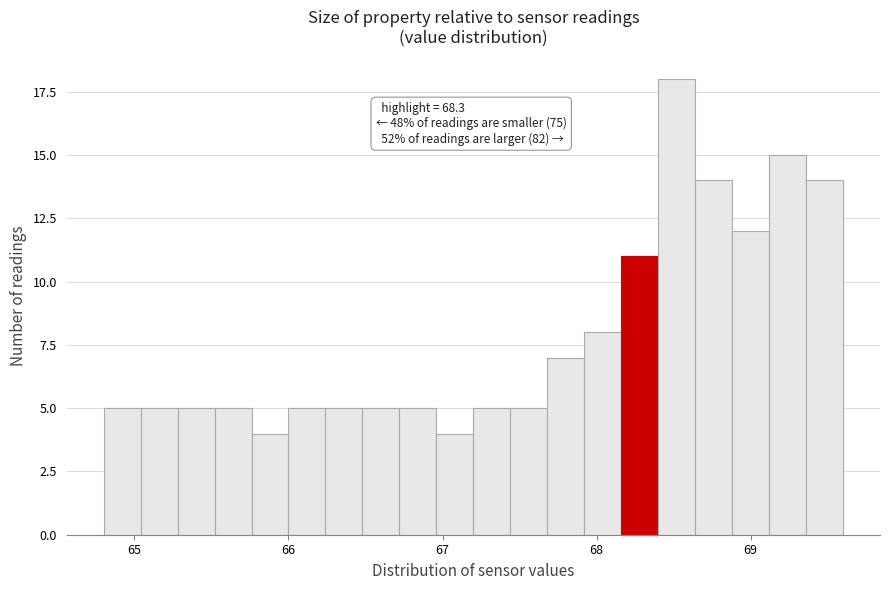

Around what value on the x-axis is the tallest bar? Give the approximate position of its centre, as read against the axis.

68.5